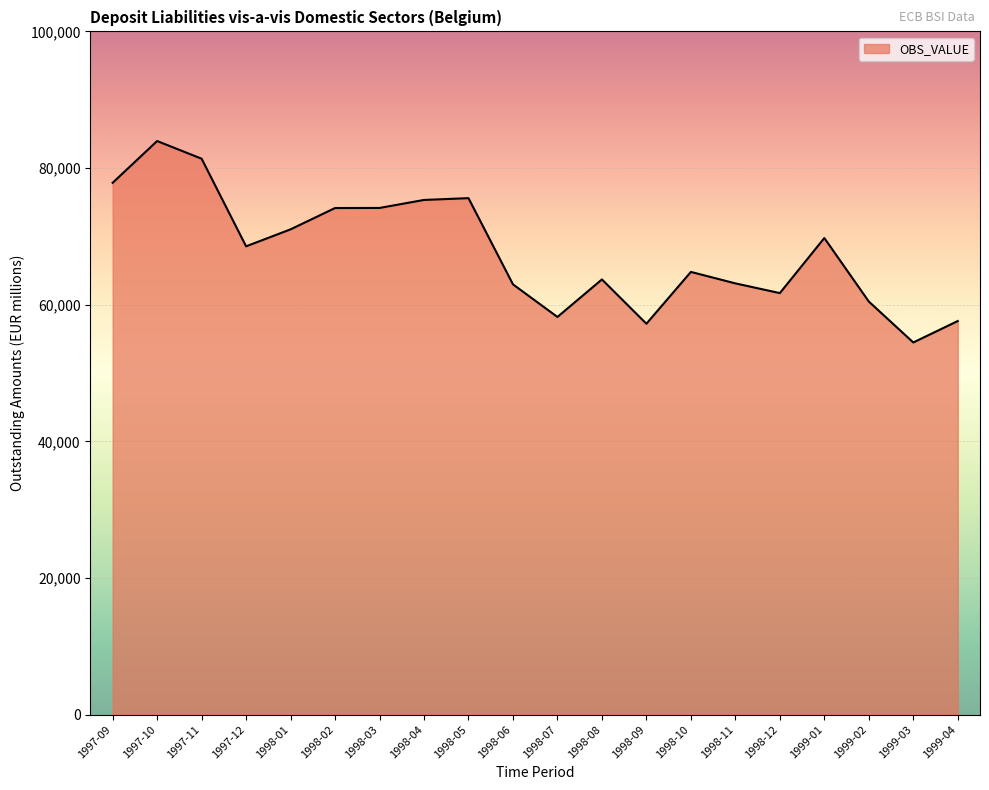

What is the difference between the values at 1998-06 and 1998-07?

4771